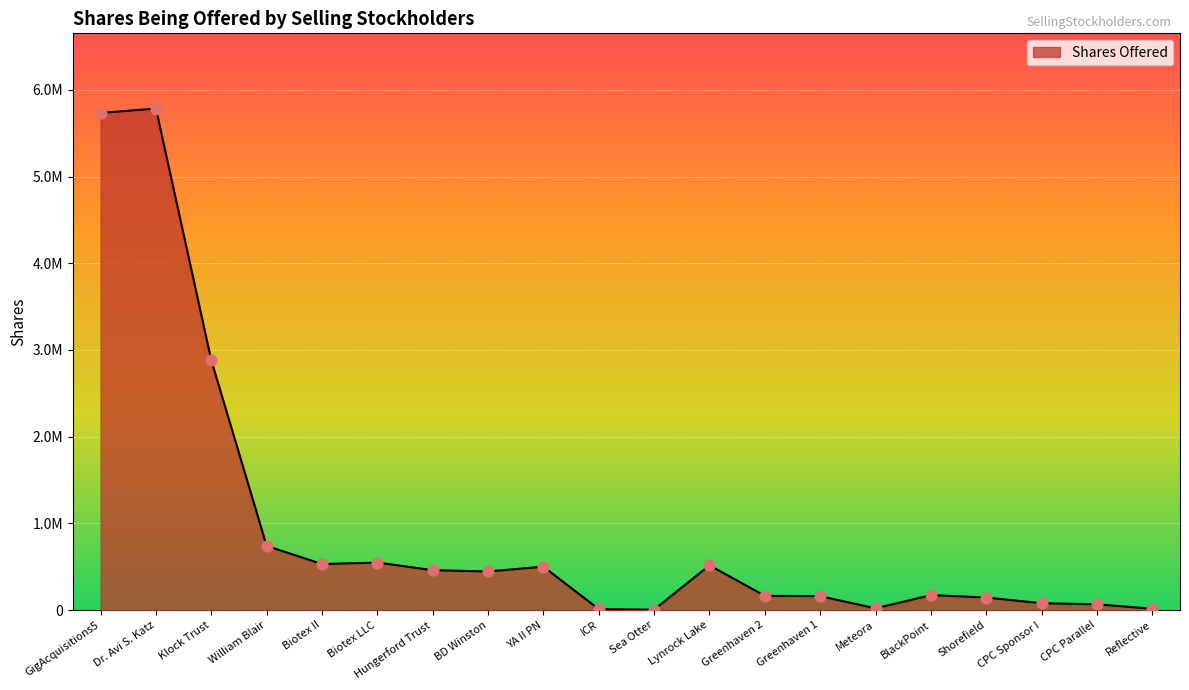

Is this an area chart (filled region under the line)?

Yes